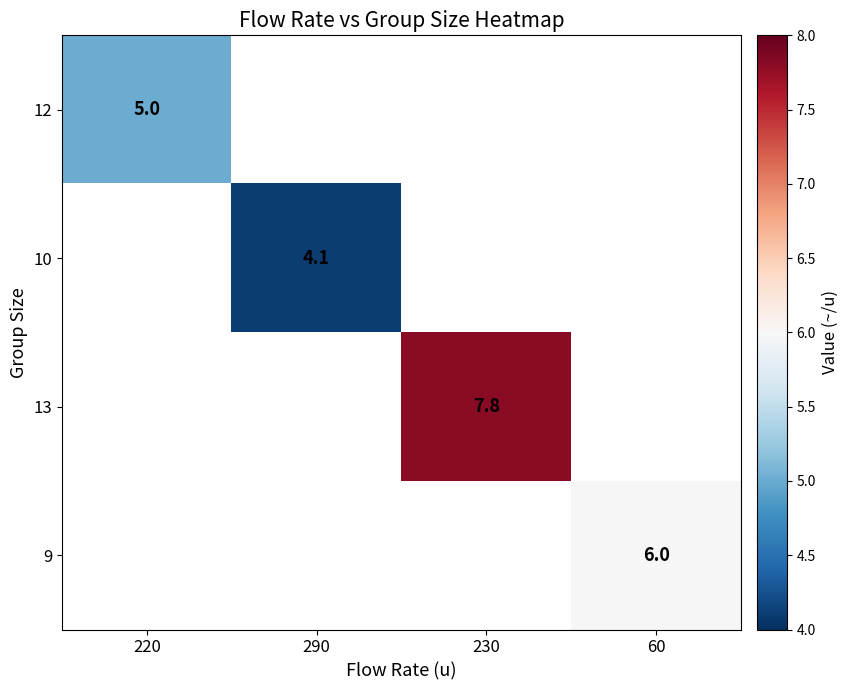

At how many categories does at least one series exceed 6?

1